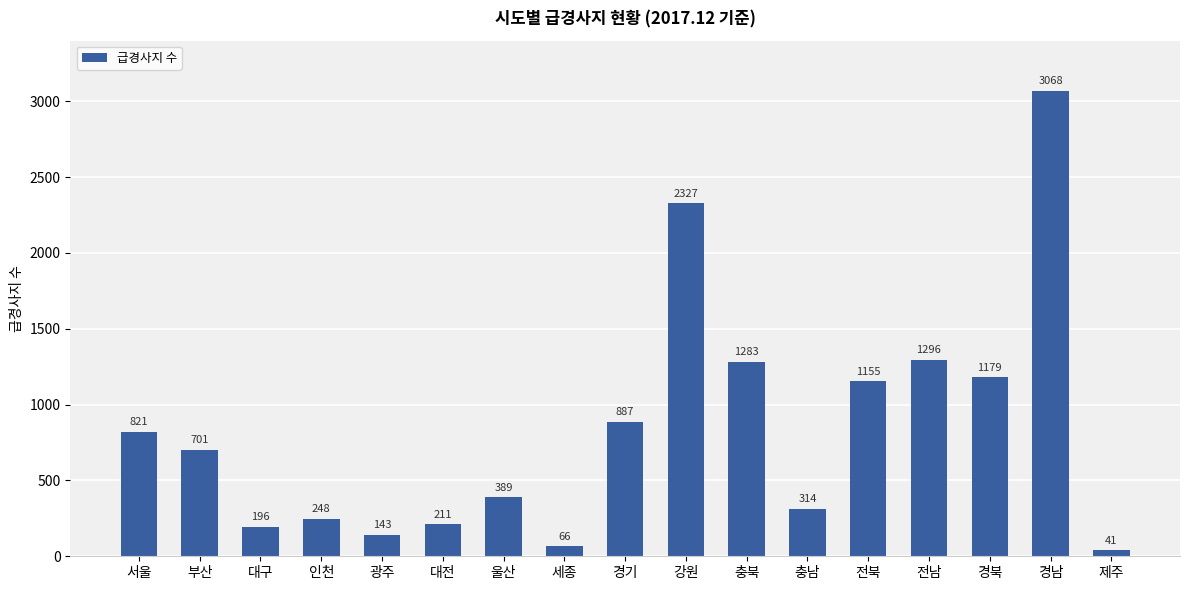

Which has a higher value, 서울 or 경남?

경남